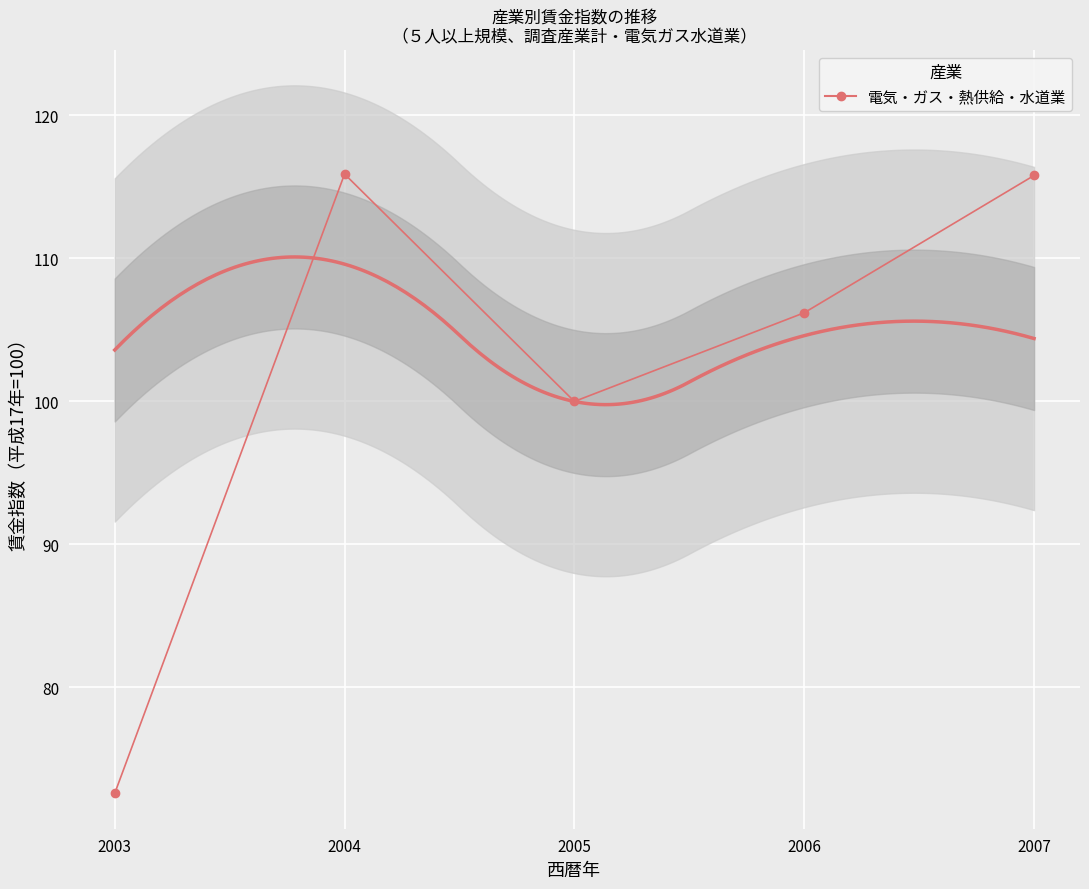

Rank the categories by value from lowest to highest.

2003, 2005, 2006, 2007, 2004